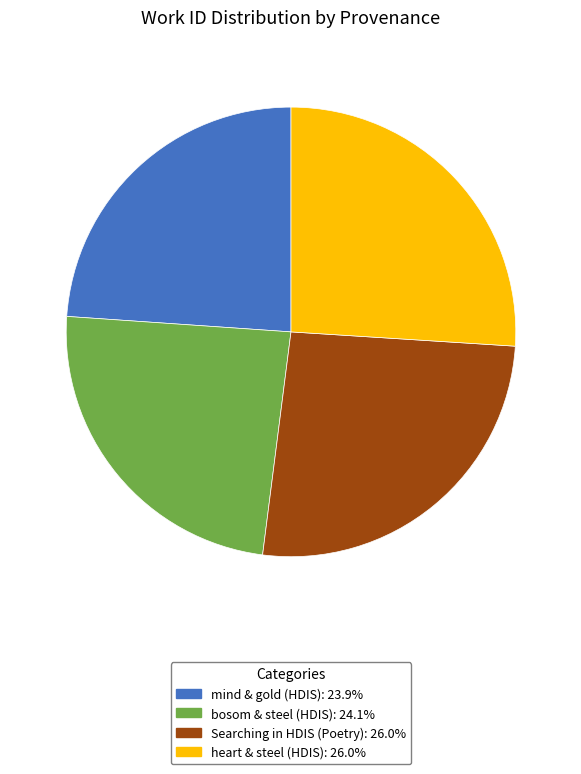

Does any single category account for the majority?

No